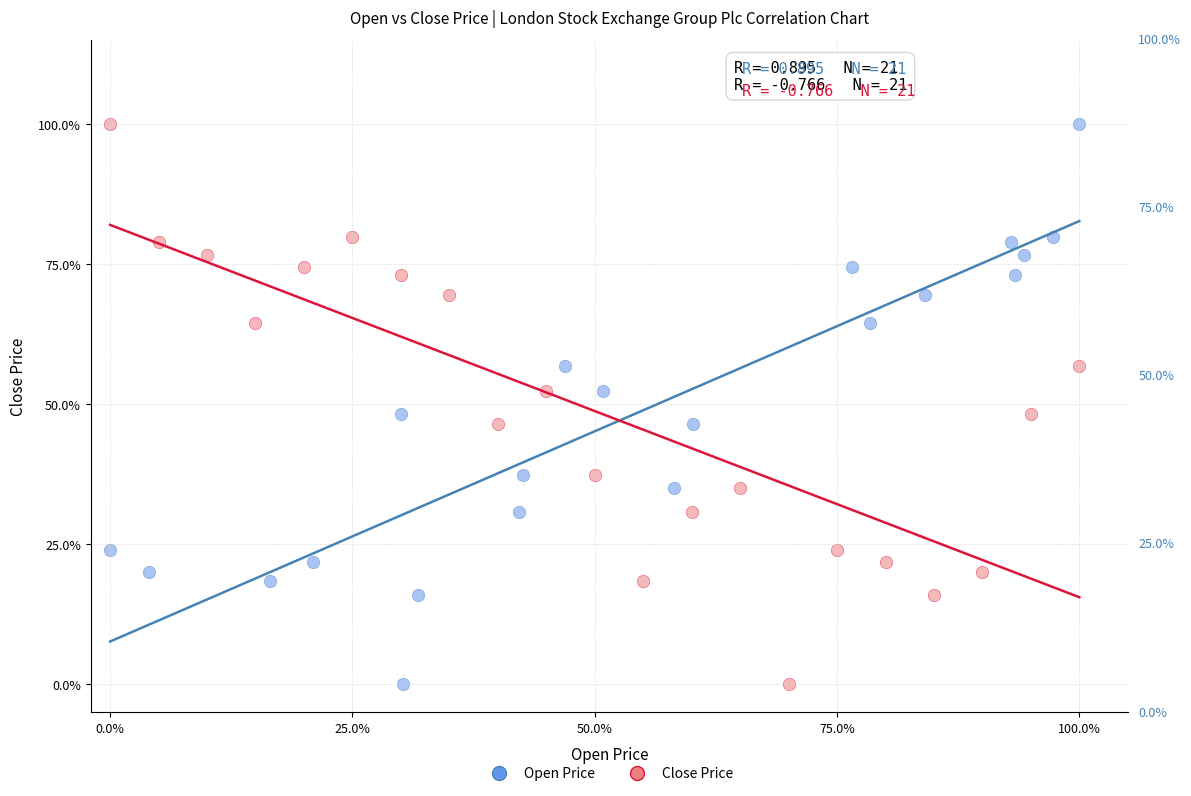

What are all the series names shown in the legend?

Open Price, Close Price